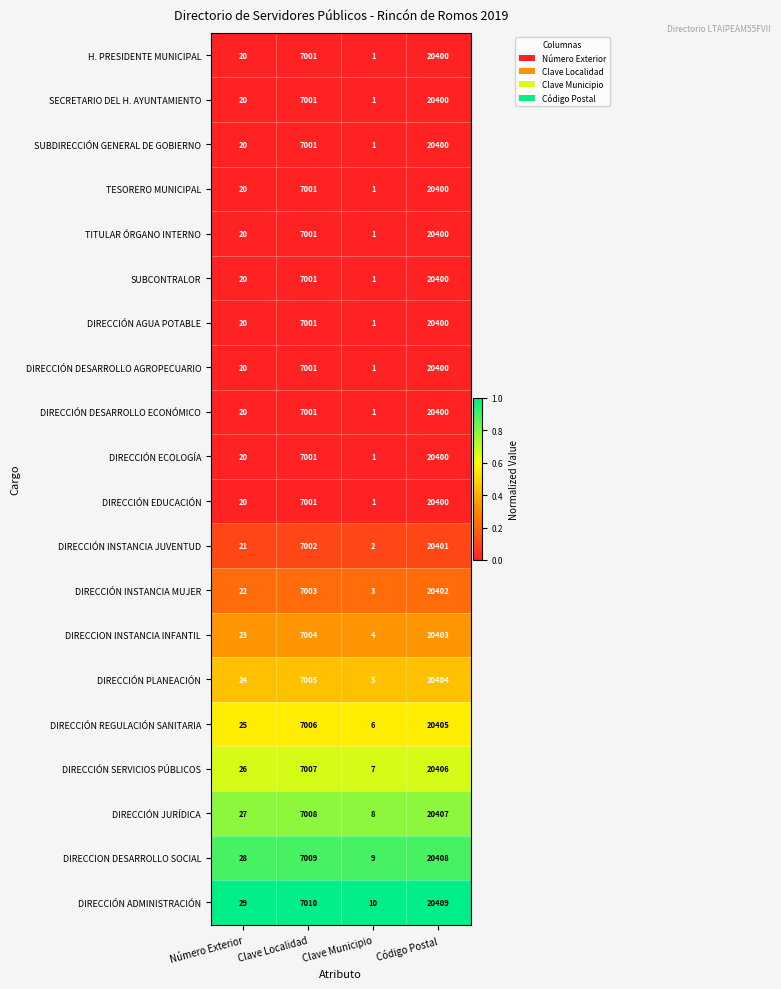

Rank the categories by DIRECCIÓN REGULACIÓN SANITARIA value from lowest to highest.

Clave Municipio, Número Exterior, Clave Localidad, Código Postal